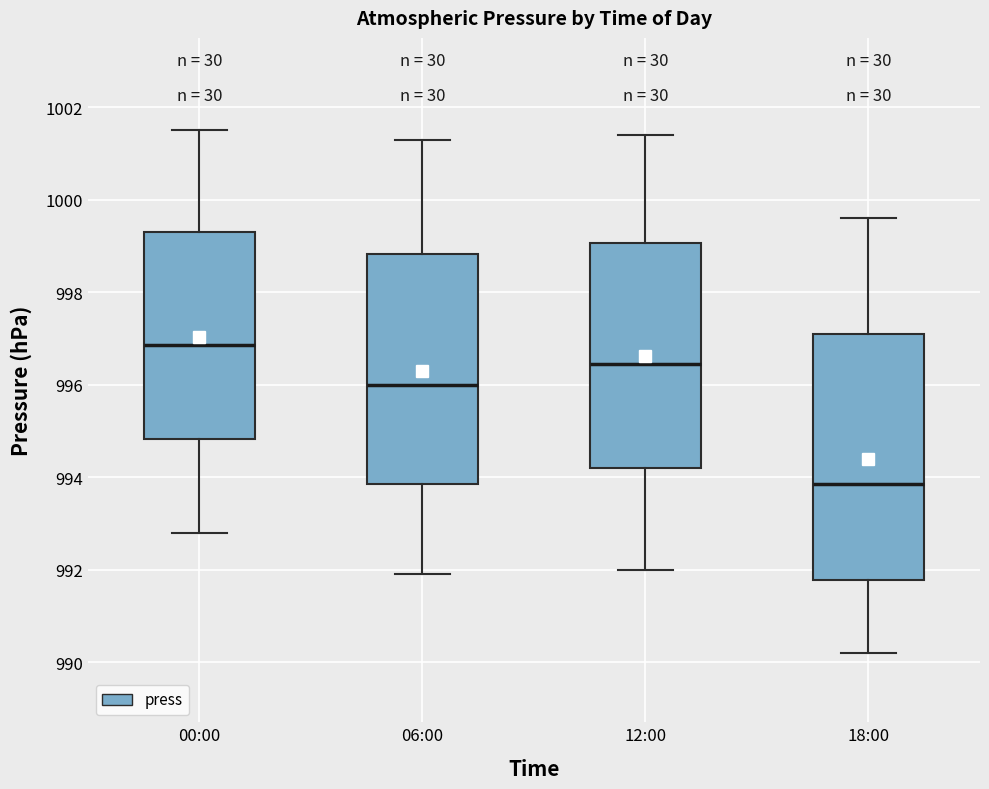

Where is the upper edge of the box for 06:00 on the y-axis? The values are not printed on the chart, so give them approximately, as read against the axis.

998.8